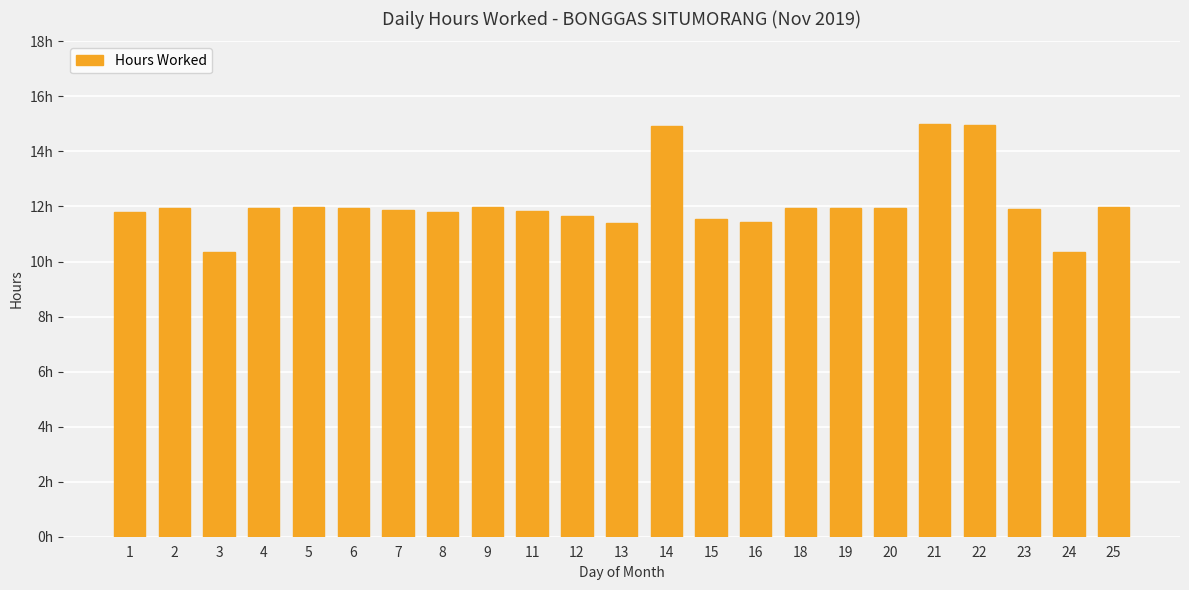

Does the chart contain any negative values?

No